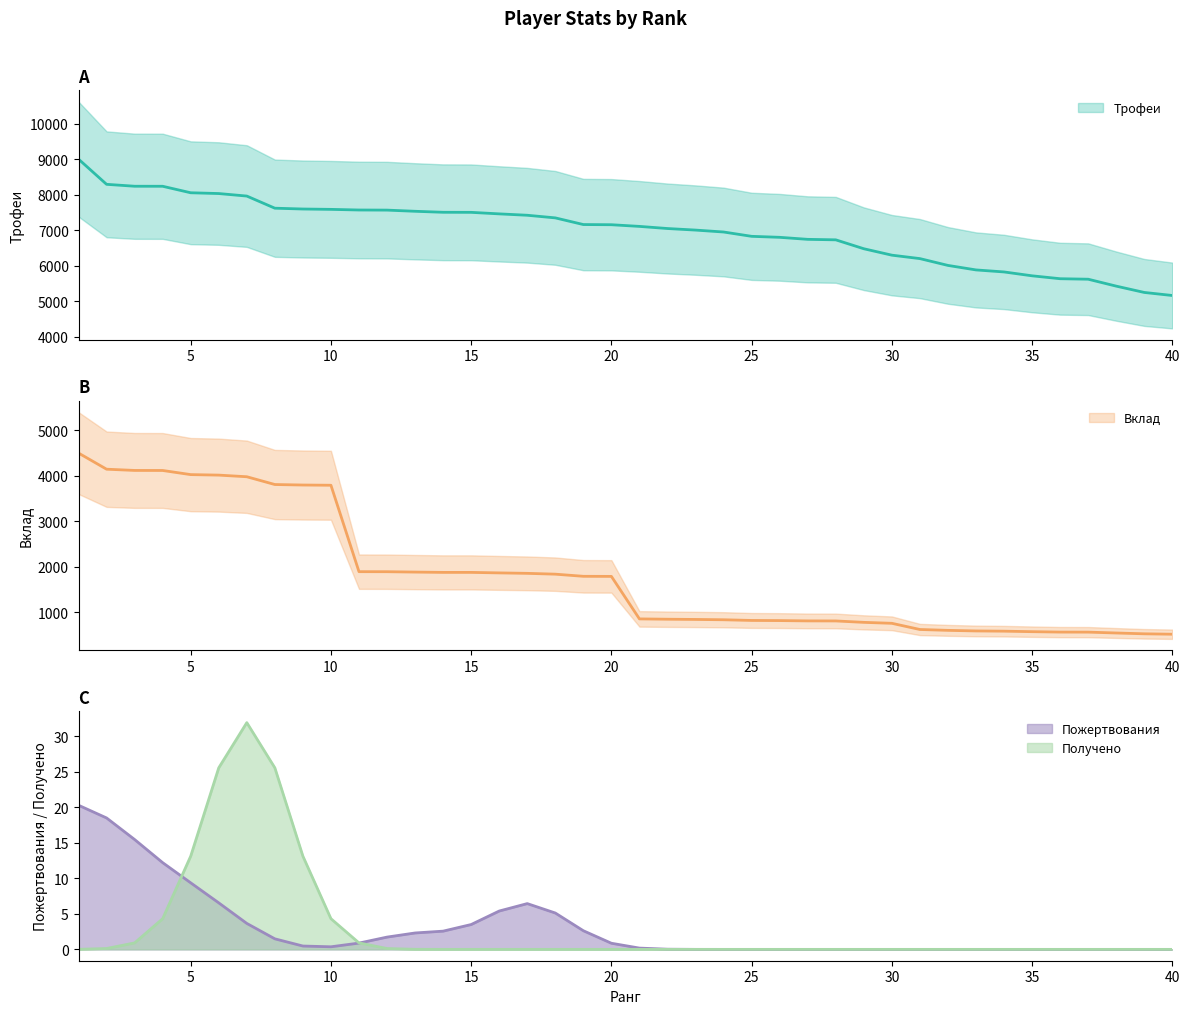

The value of Пожертвования at 15 is 3.5. True or false?

True